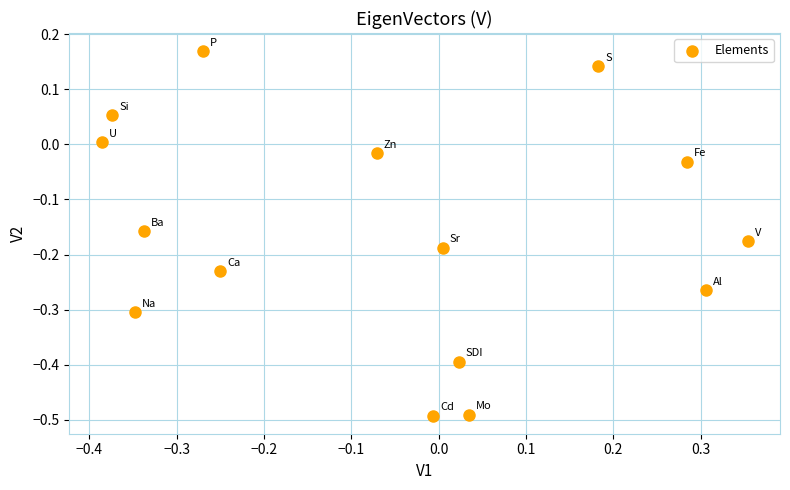

What is the range of X values (max minus min)?

0.7